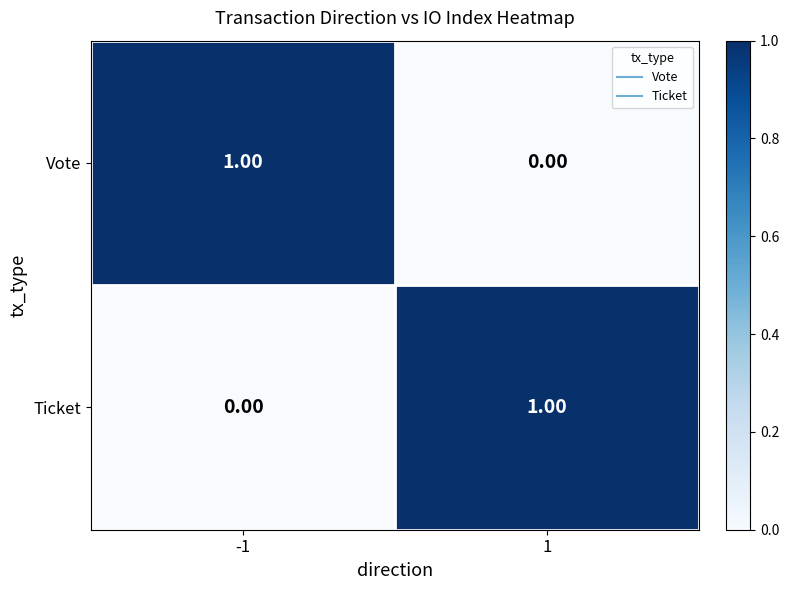

List the labels in order of Ticket value, largest first.

1, -1